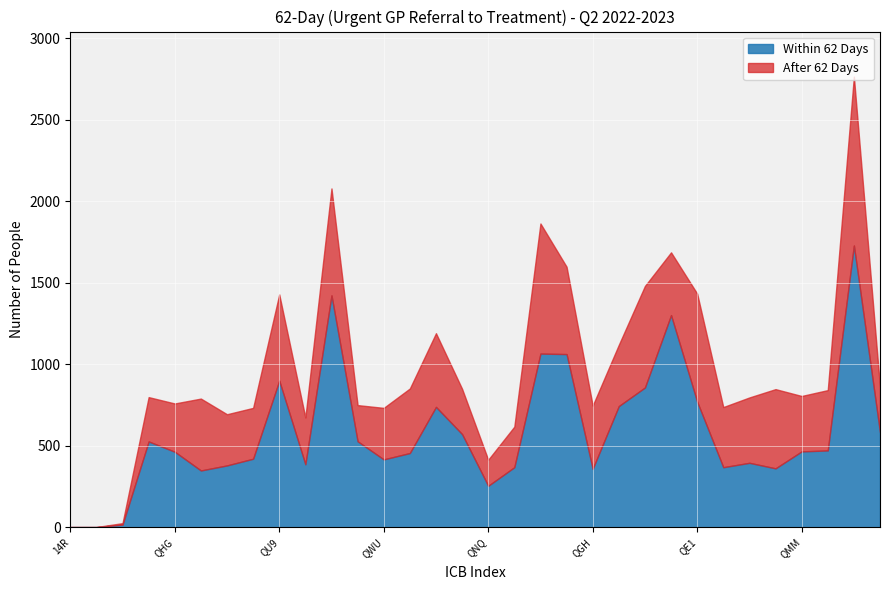

What is the highest value of the Within 62 Days series?

1728